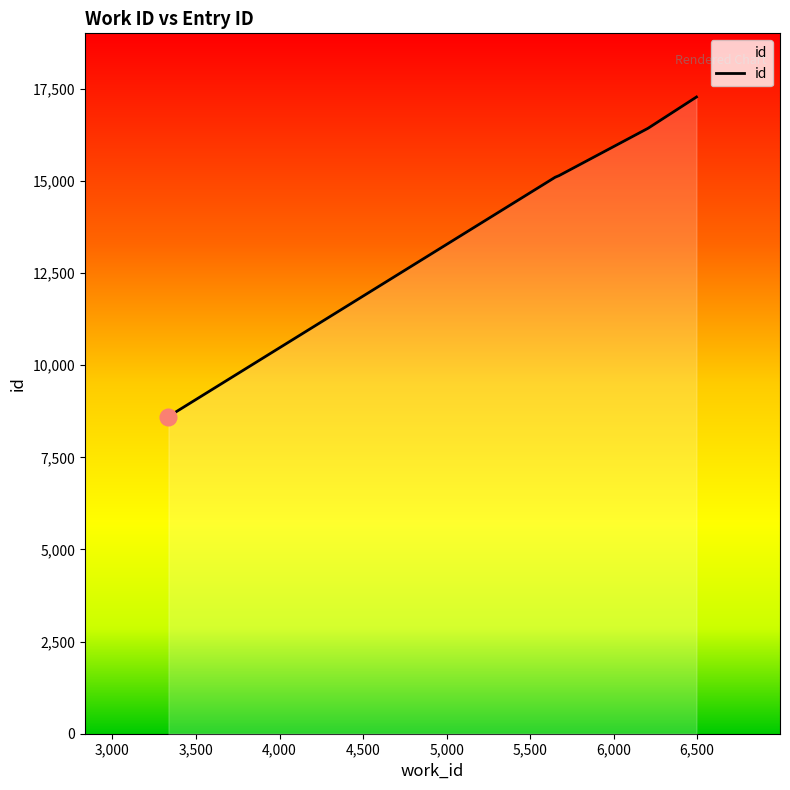

What is the smallest value displayed?

8606